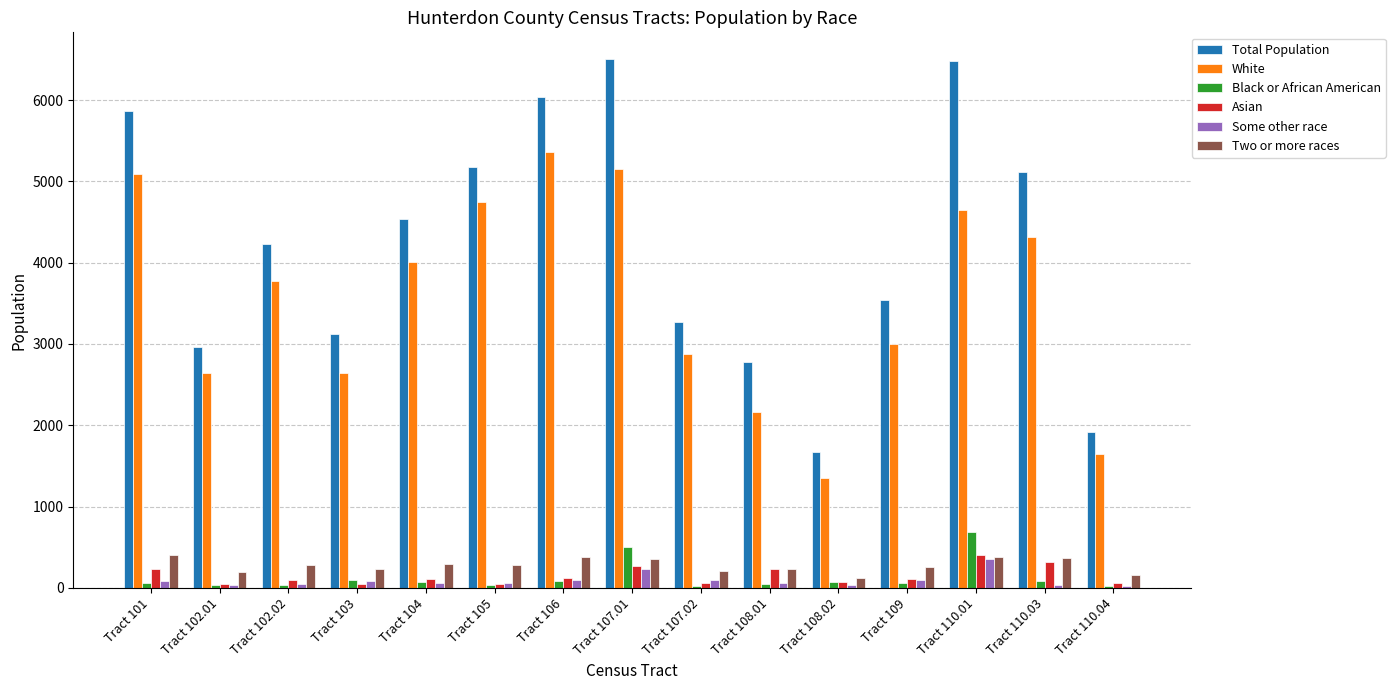

What is the maximum value for Total Population?

6507